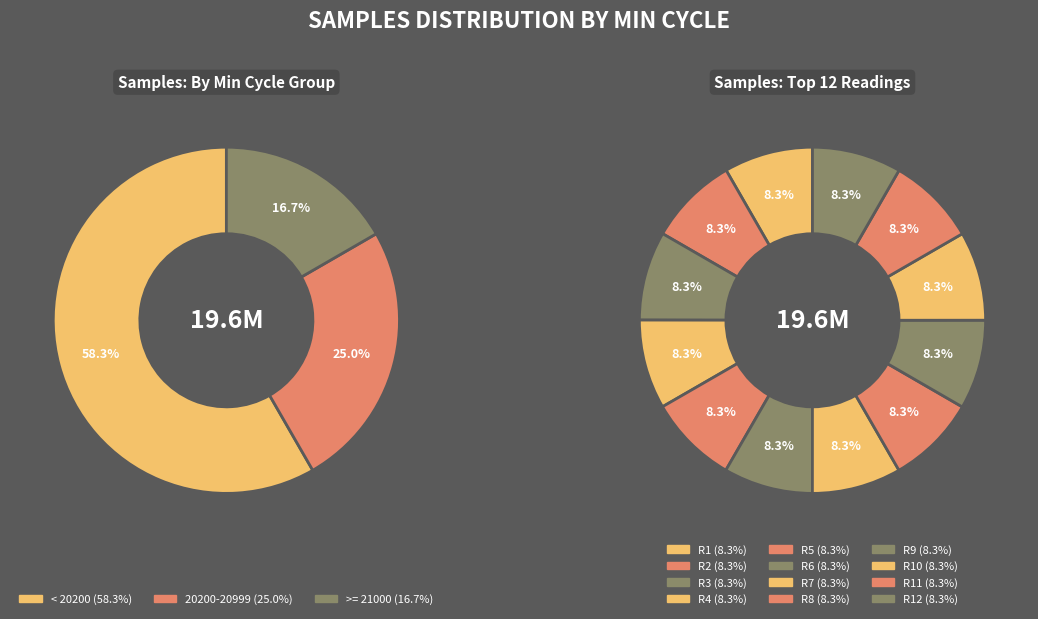

The 86/21155 slice represents 16% of the pie. True or false?

False